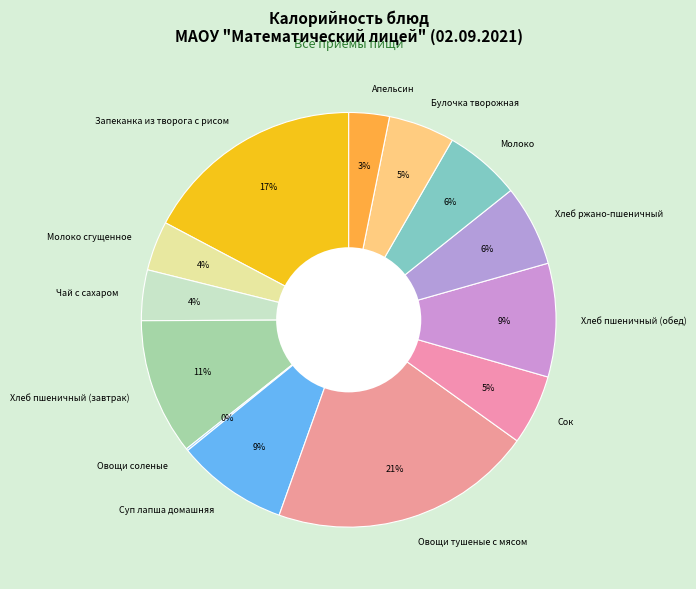

Approximately how many times larger is the value at Булочка творожная compared to Хлеб ржано-пшеничный?

0.8